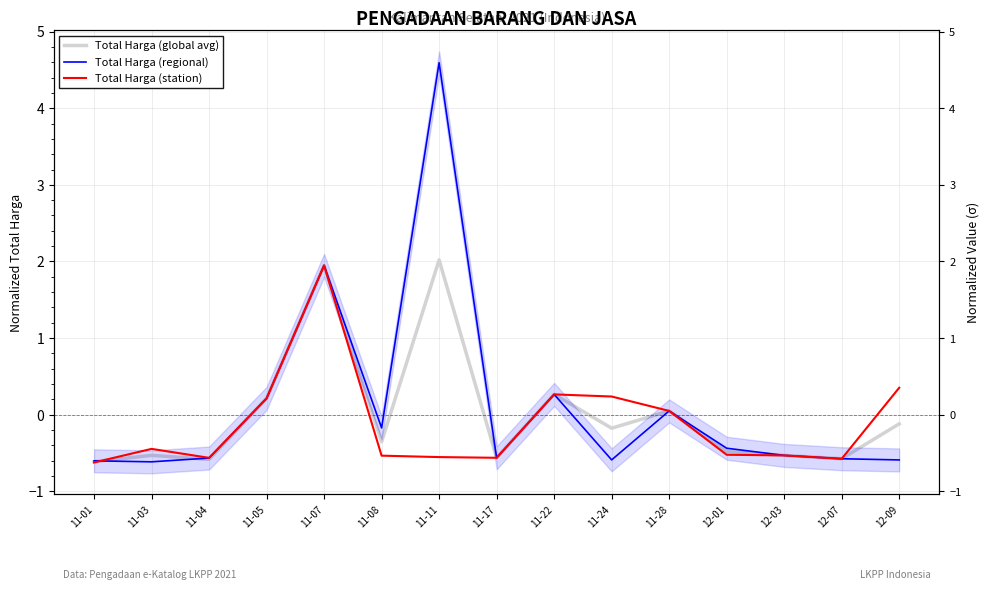

Reading left to right, extract all data points from this chart.

Total Harga (global avg): -0.6	-0.5	-0.6	0.2	1.9	-0.4	2.0	-0.6	0.3	-0.2	0.1	-0.5	-0.5	-0.6	-0.1
Total Harga (regional): -0.6	-0.6	-0.6	0.2	1.9	-0.2	4.6	-0.6	0.3	-0.6	0.1	-0.4	-0.5	-0.6	-0.6
Total Harga (station): -0.6	-0.4	-0.6	0.2	1.9	-0.5	-0.6	-0.6	0.3	0.2	0.1	-0.5	-0.5	-0.6	0.4